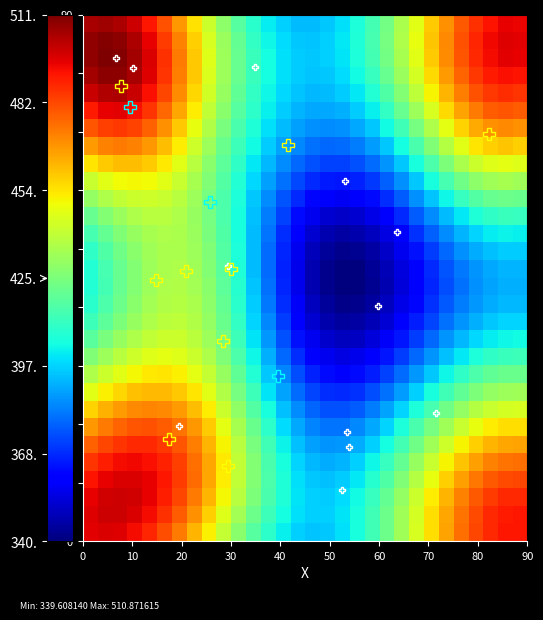

What is the greatest value displayed?

510.9